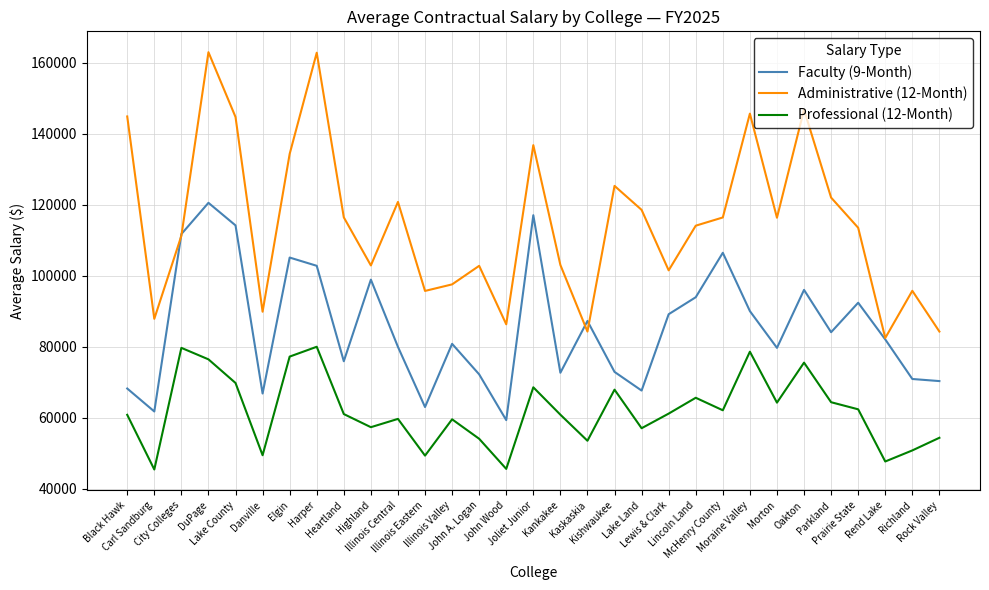

Rank the series by their maximum value, from lowest to highest.

Professional (12-Month), Faculty (9-Month), Administrative (12-Month)